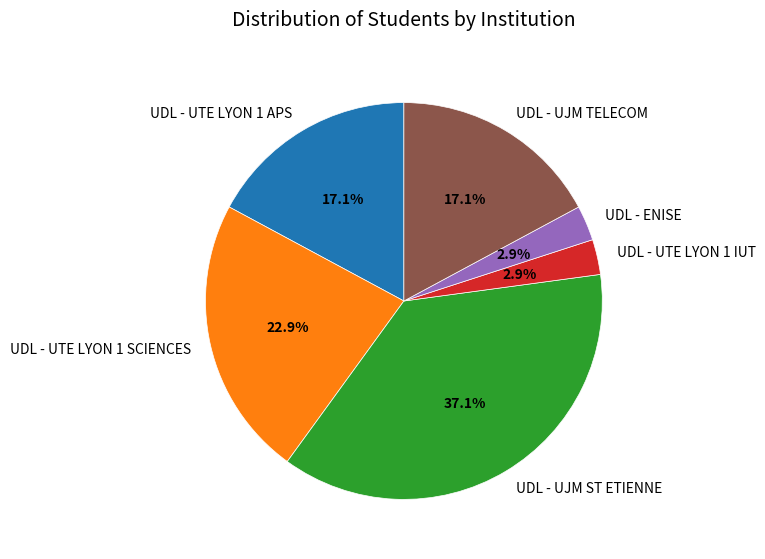

How many slices are in this pie chart?

6